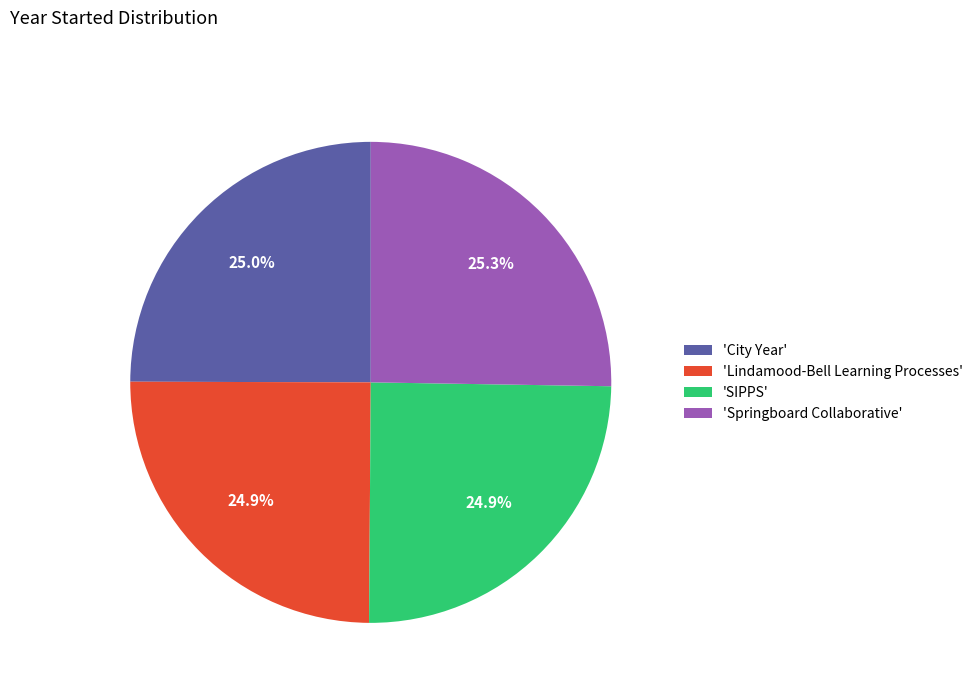

Does any single category account for the majority?

No